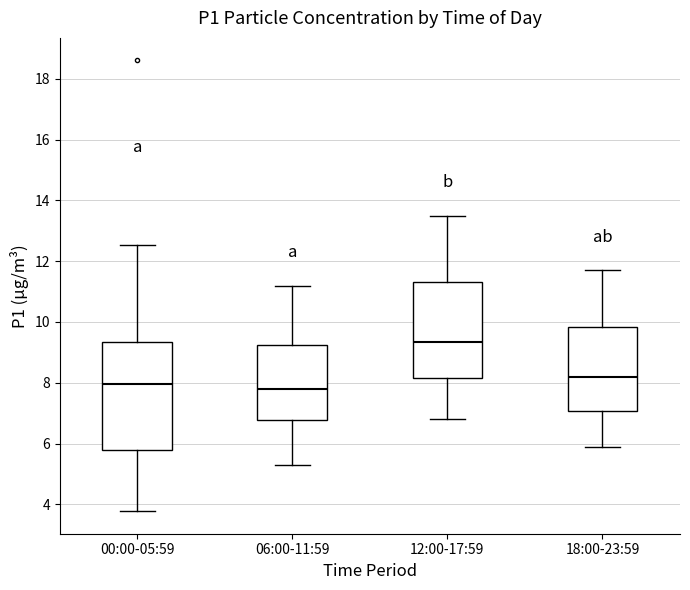

Reading left to right, transcribe this box plot: for each box, give where its median line is, the range the box spans, and where its two whiskers end, as read against the y-axis. The values are not printed on the chart, so give them approximately, as read against the axis.

00:00-05:59: median 8.0, box 5.8 to 9.4, whiskers 3.8 to 12.6
06:00-11:59: median 7.8, box 6.8 to 9.2, whiskers 5.4 to 11.2
12:00-17:59: median 9.4, box 8.2 to 11.4, whiskers 6.8 to 13.6
18:00-23:59: median 8.2, box 7.0 to 9.8, whiskers 6.0 to 11.8